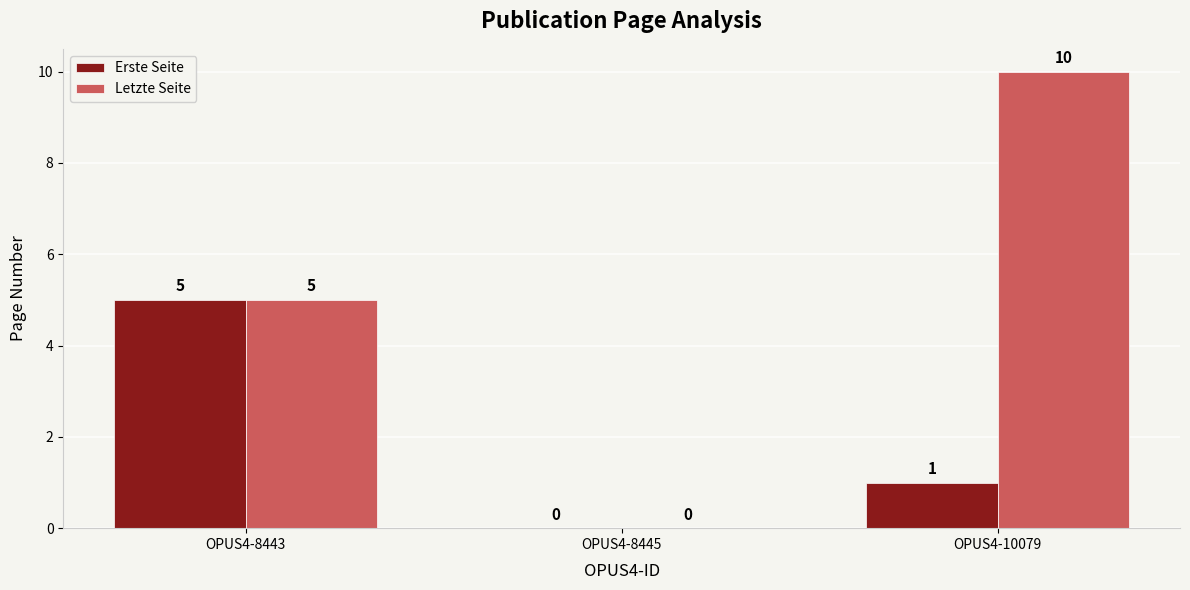

How many positive values does the Letzte Seite series have?

2